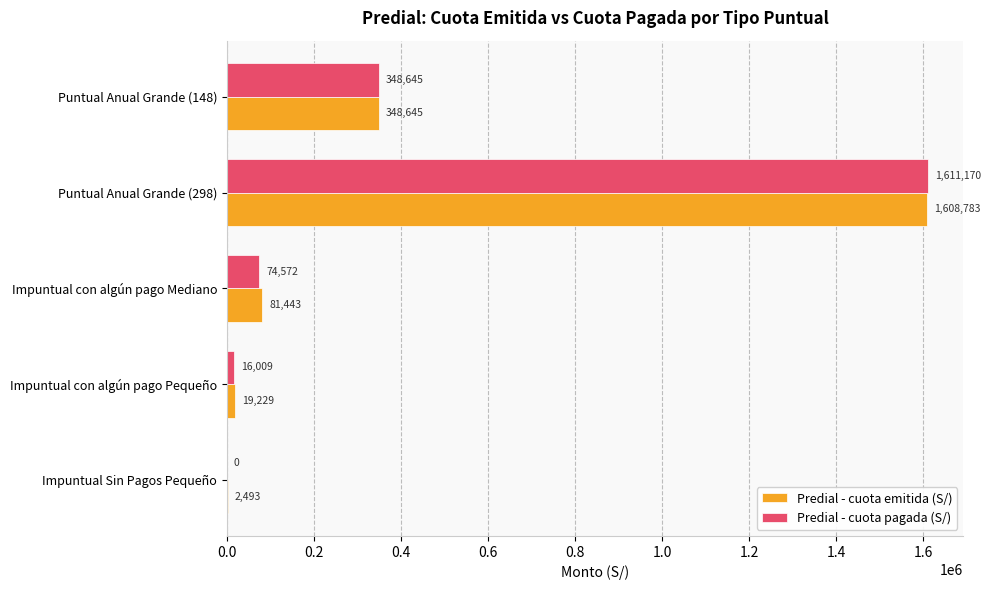

Between Puntual Anual Grande (298) and Puntual Anual Grande (148), which series saw the biggest shift?

Predial - cuota pagada (S/)